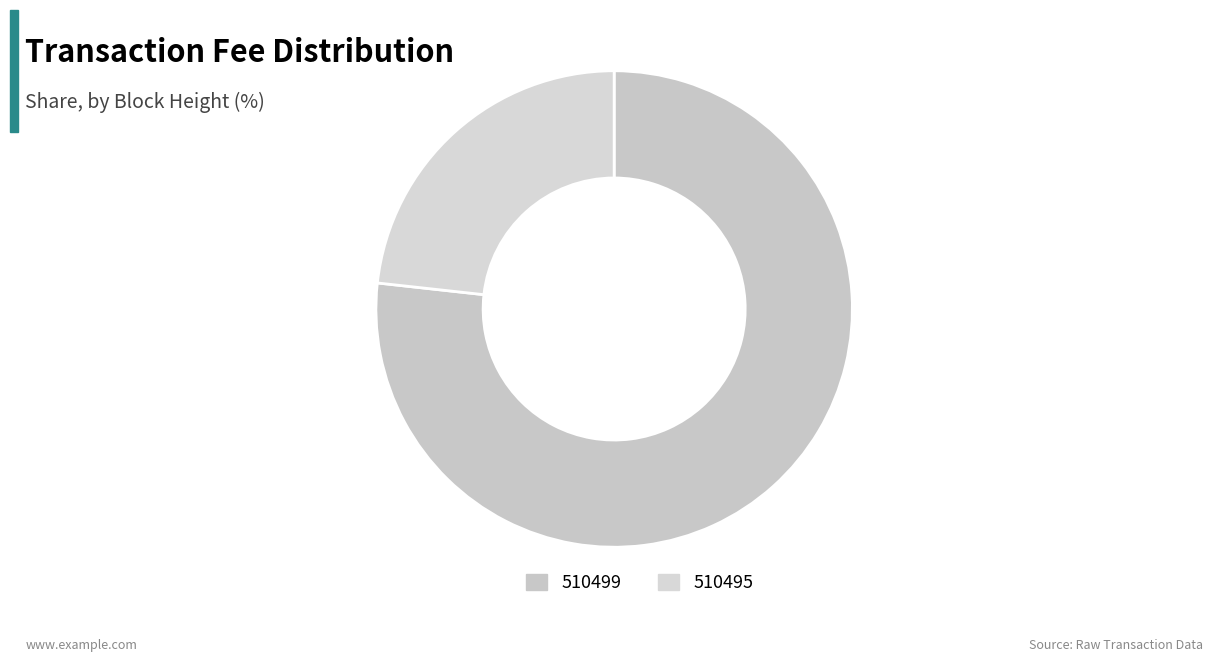

True or false: 510495 accounts for 23% of the total.

True